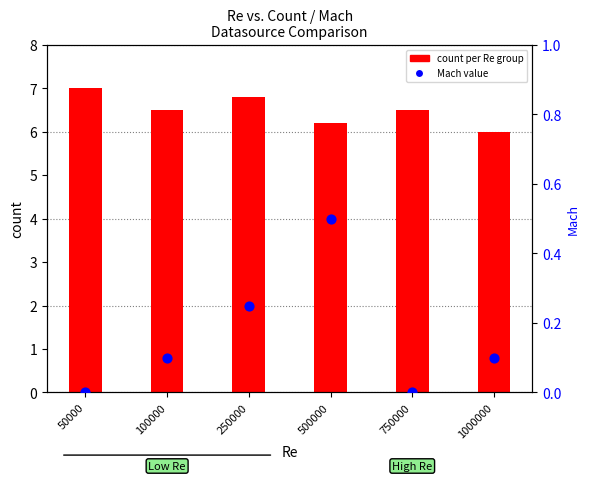

What is the total value across all series at 750000?

6.5